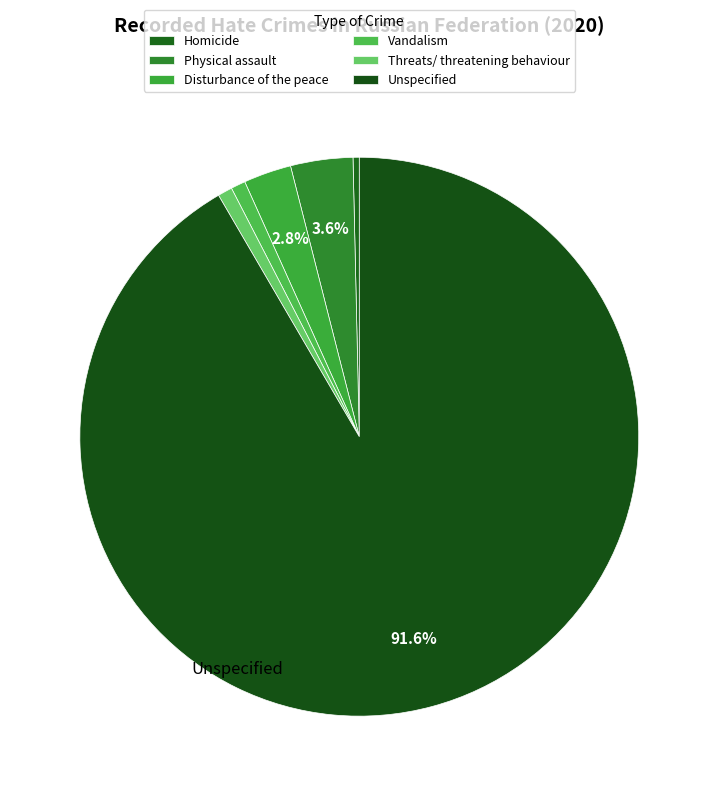

How many segments does this pie chart have?

6